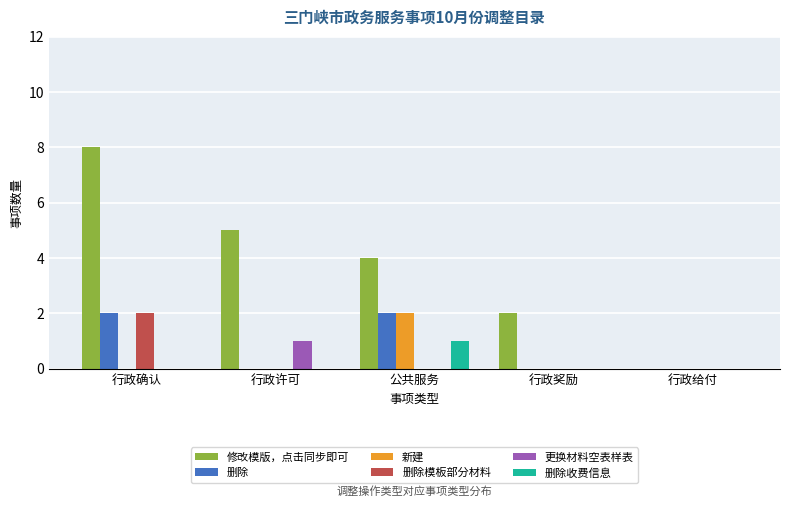

What is the spread (max minus min) of values at 公共服务?

4